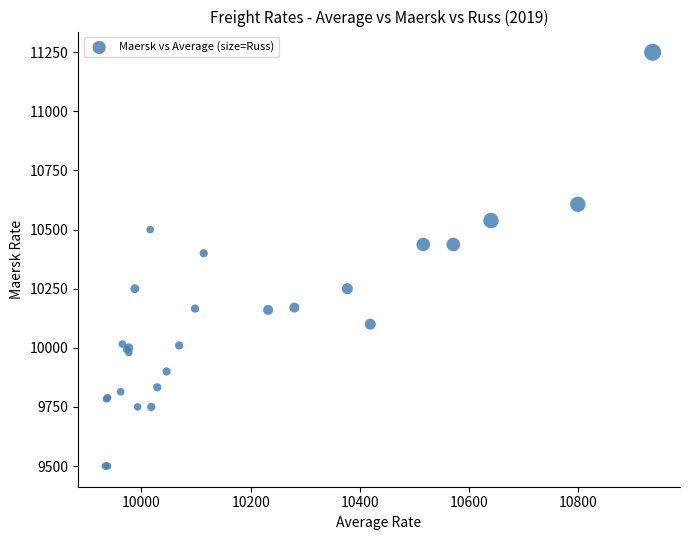

What Y value in the scatter plot is closest to 10375?

10400